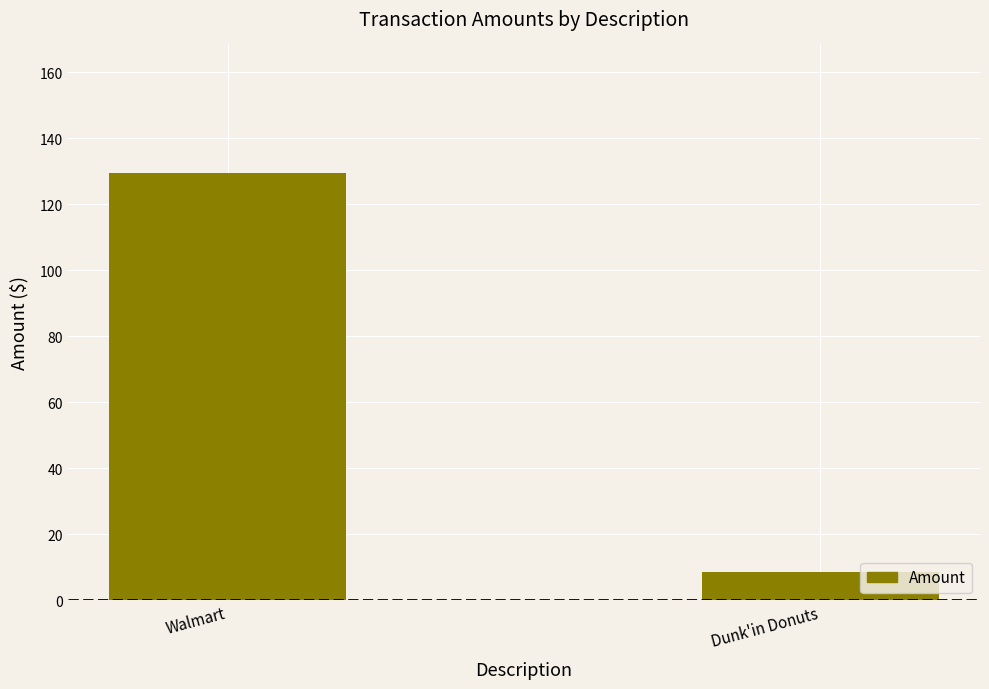

What is the minimum value shown in the chart?

8.5